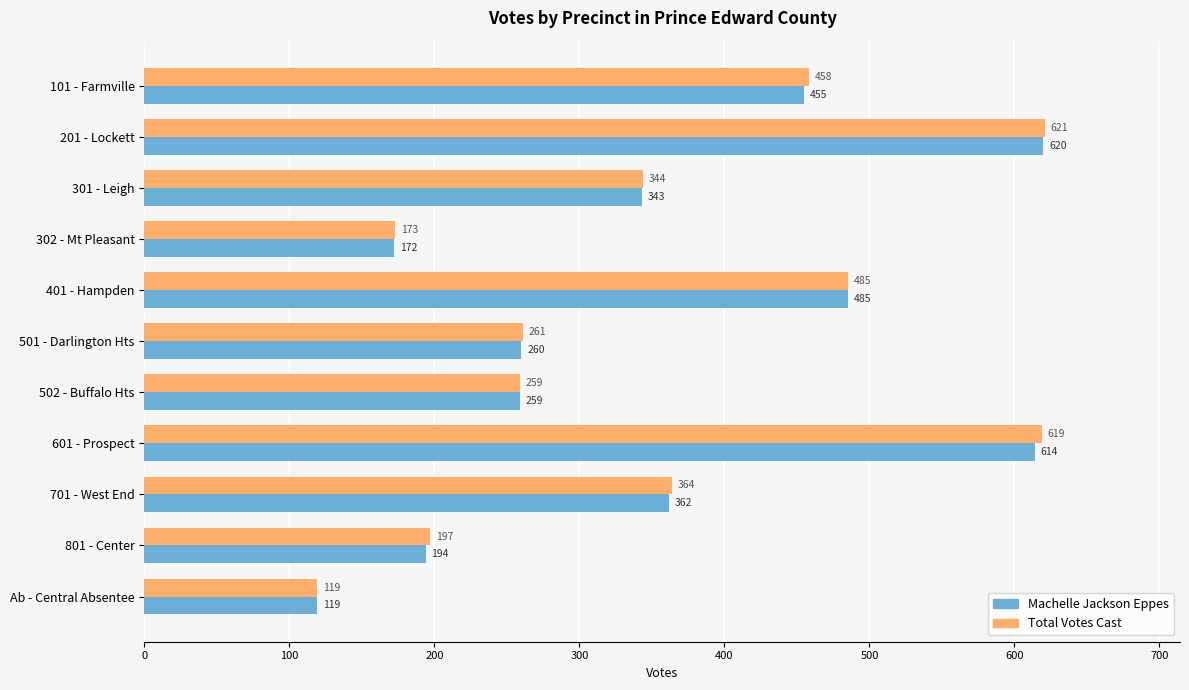

What is the average value of the Total Votes Cast series?

355